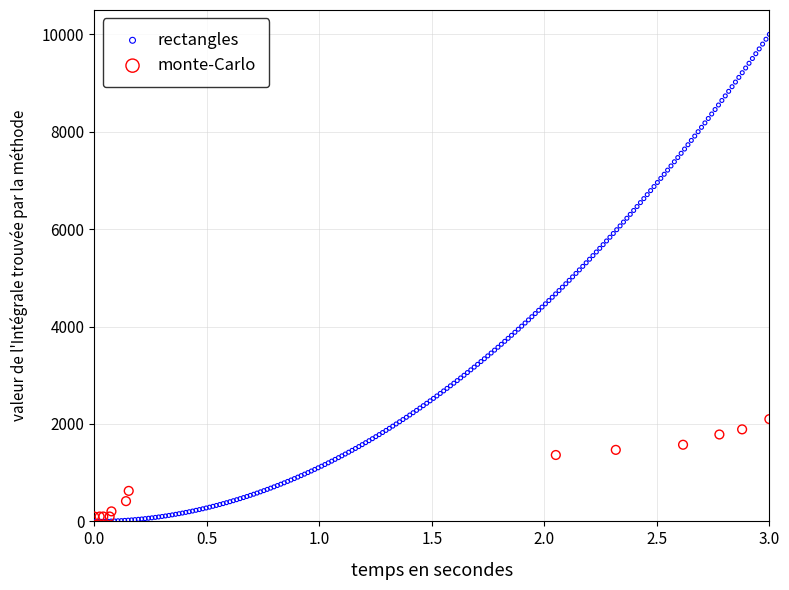

Which series has the widest spread of Y values?

rectangles